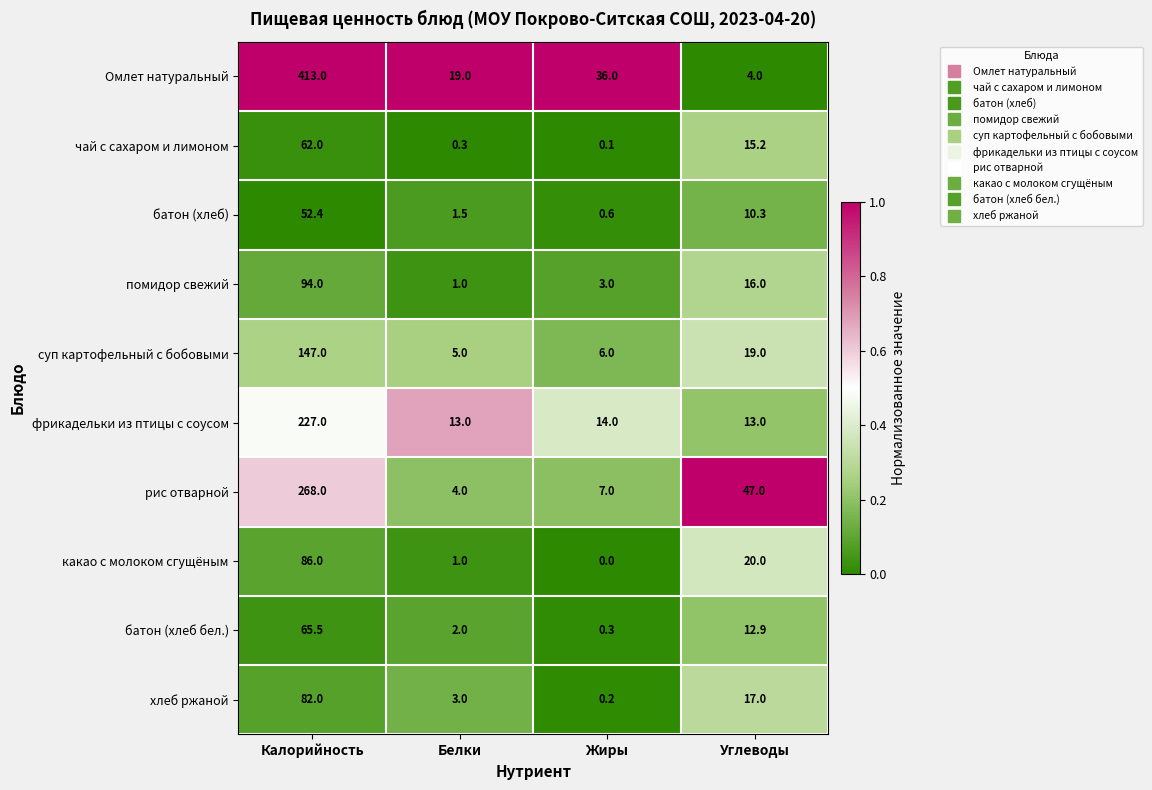

What is the difference between the maximum and second lowest values in the хлеб ржаной series?

79.0